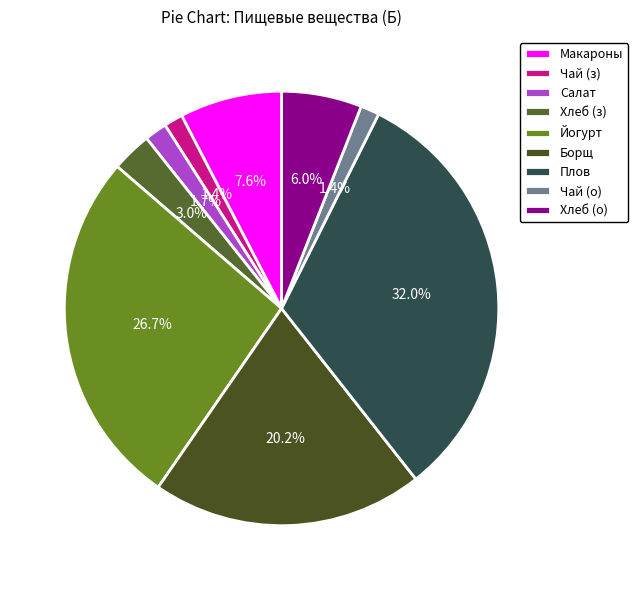

Rank the categories by value from highest to lowest.

обед (Плов), 2 завтрак (Йогурт), обед (Борщ), завтрак (Макароны), обед (Хлеб), завтрак (Хлеб), завтрак (Салат), завтрак (Чай), обед (Чай)